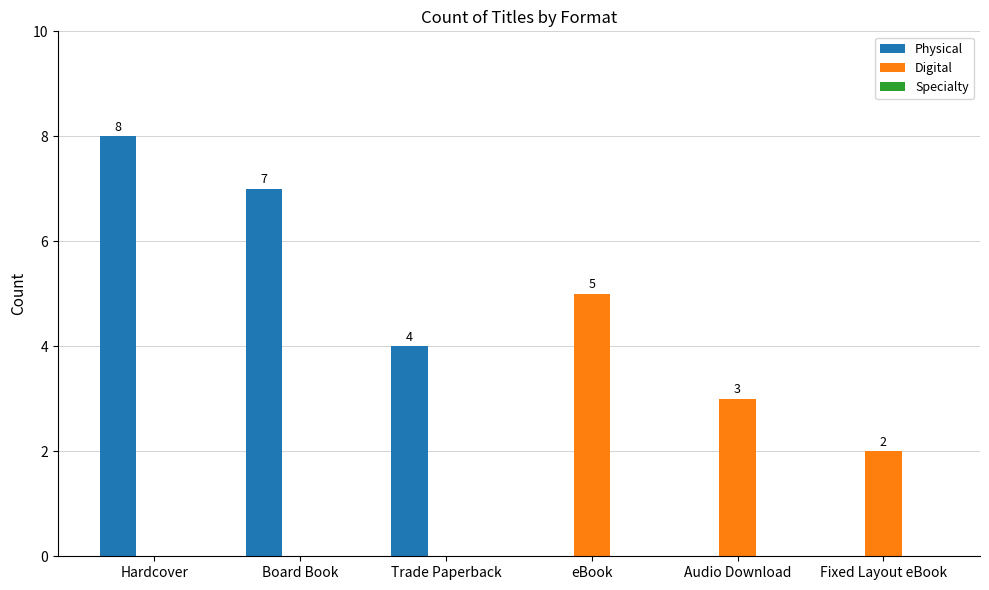

True or false: Physical has a value of 12 at Hardcover.

False